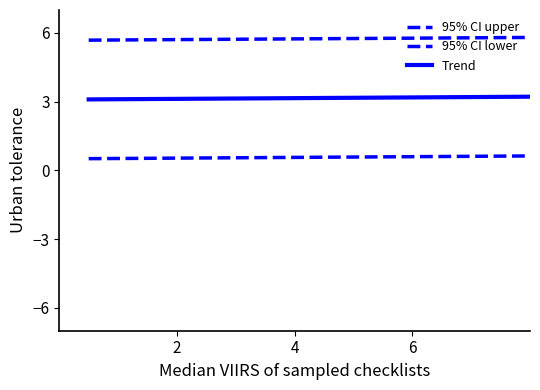

How many lines are shown in the chart?

3